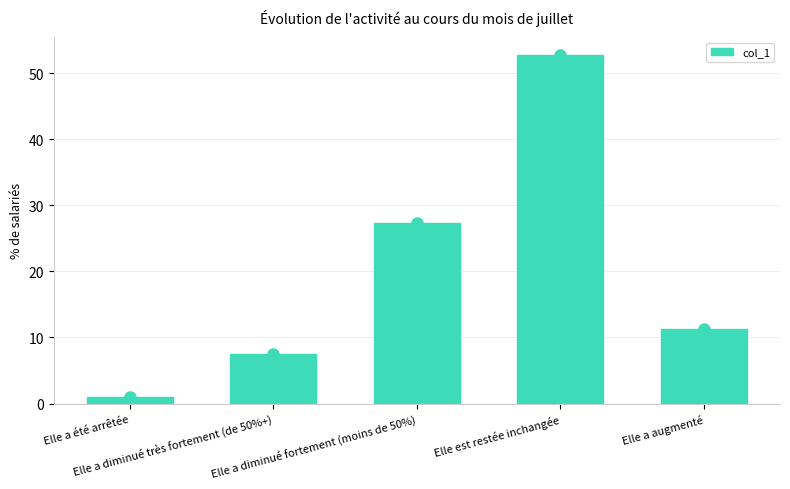

Where does the data first go above 11?

Elle a diminué fortement (moins de 50%)